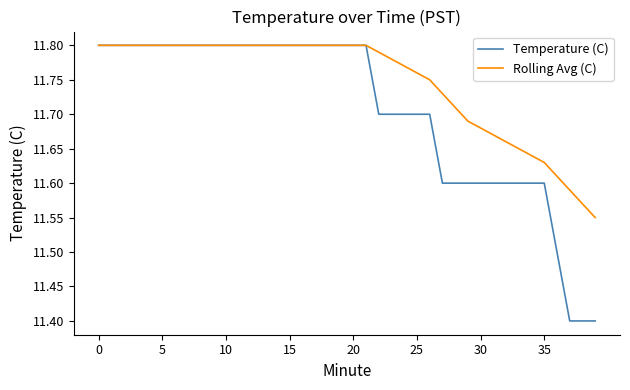

Rank the series by their average value, from highest to lowest.

Rolling Avg (C), Temperature (C)